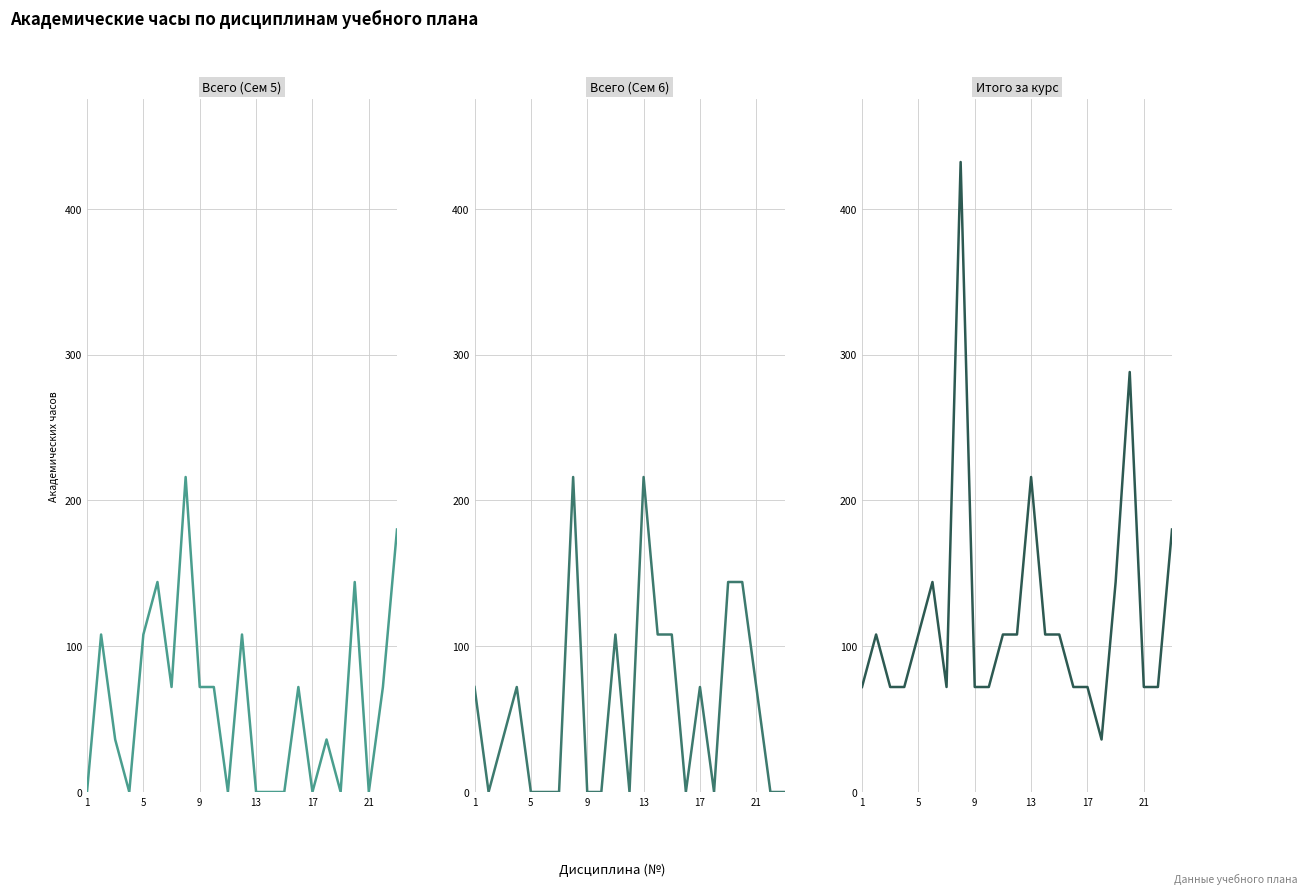

List the series in order of their peak value, lowest first.

Всего (Сем 5), Всего (Сем 6), Итого за курс